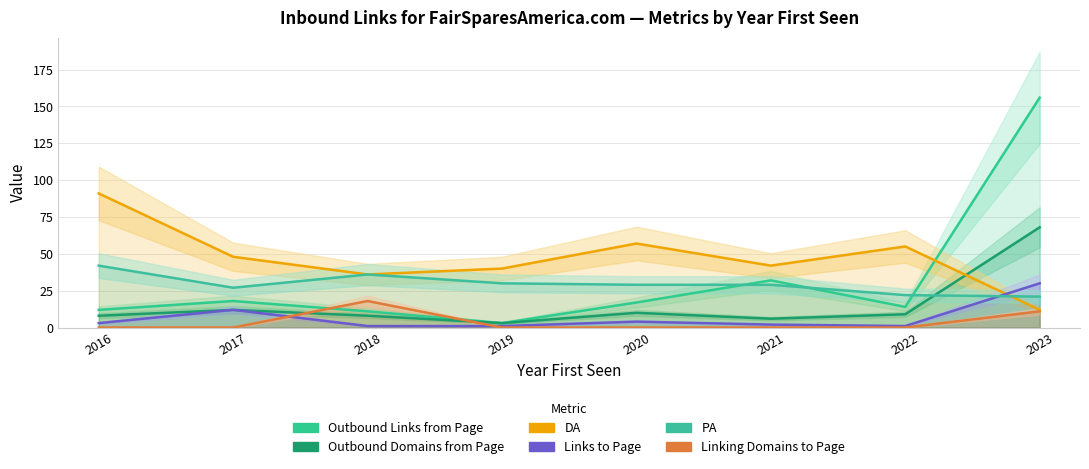

At how many categories does at least one series exceed 143?

1